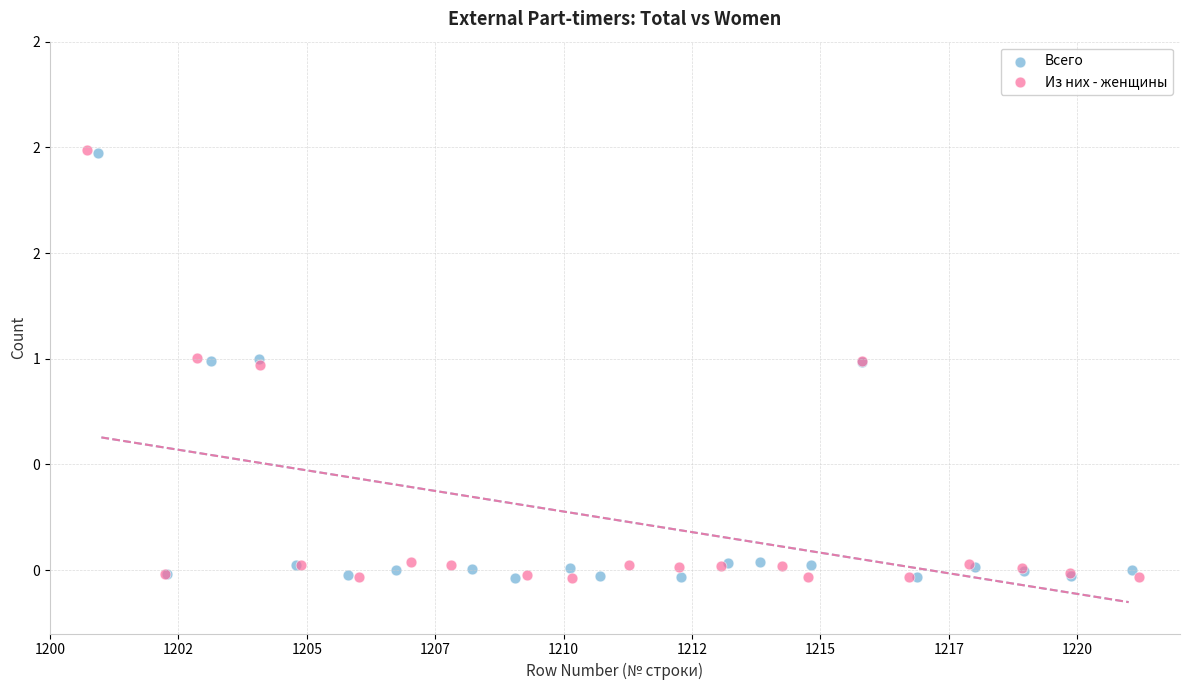

Which series has the widest spread of Y values?

Из них - женщины